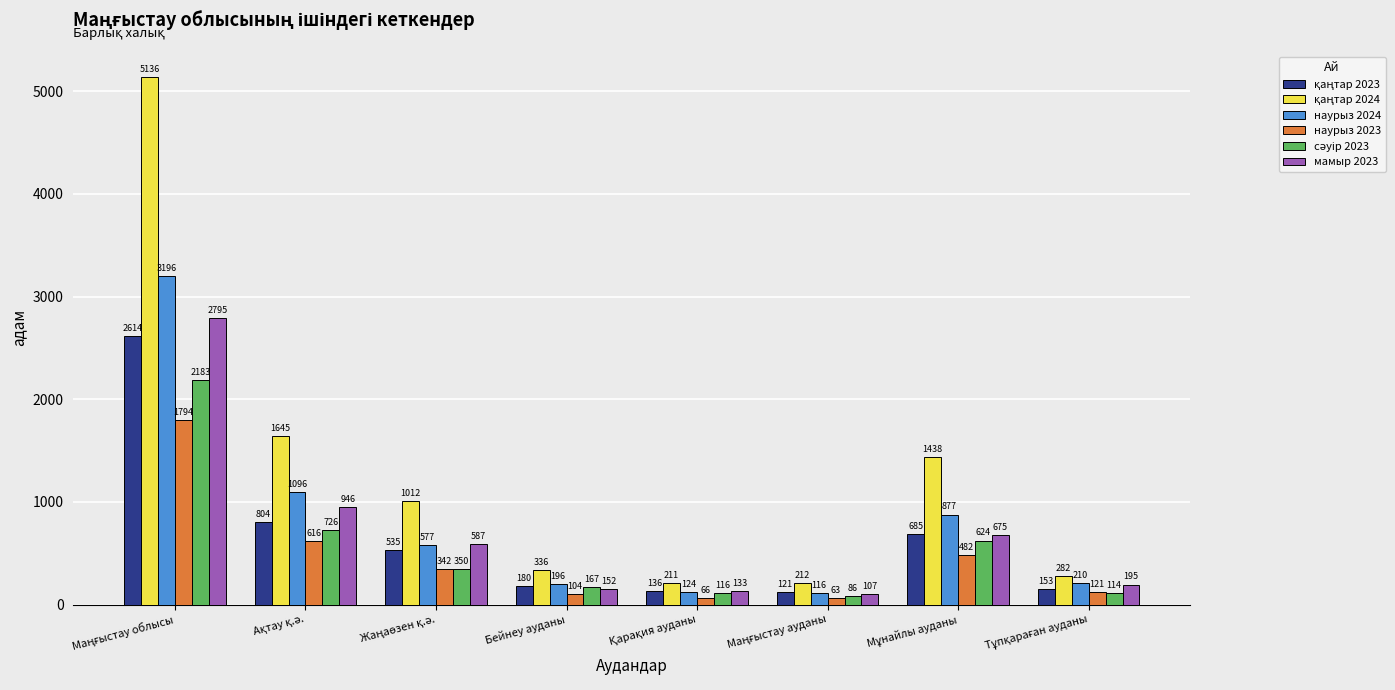

What is the average value of the мамыр 2023 series?

699